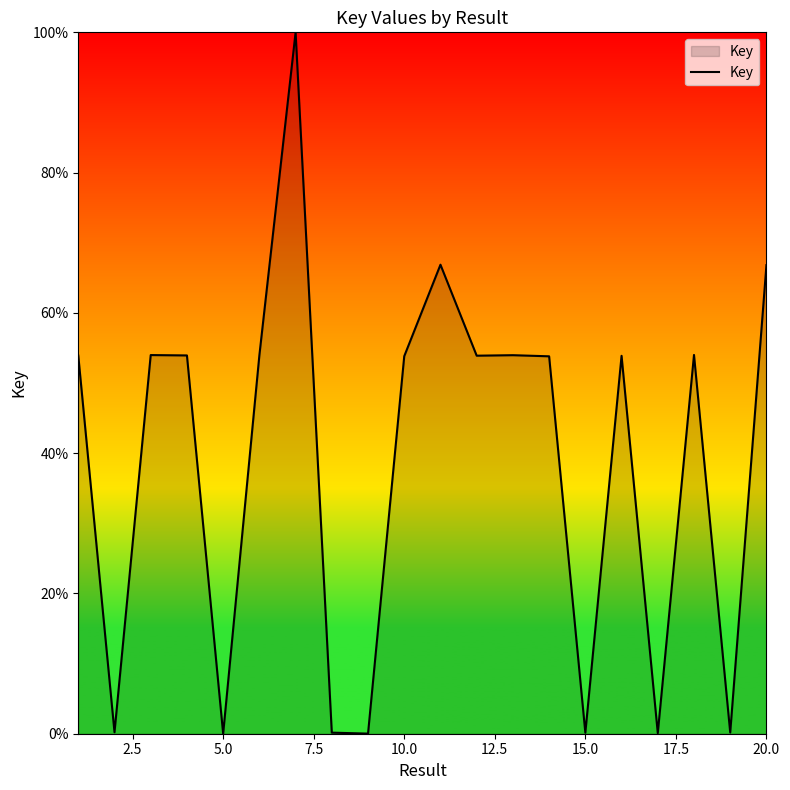

What is the maximum value shown in the chart?

100.0